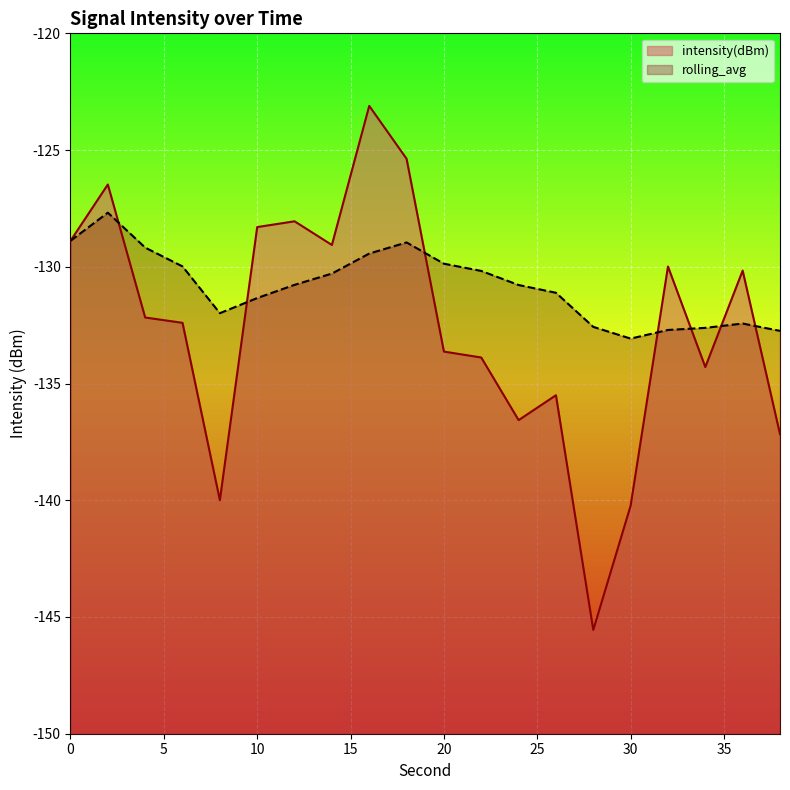

Which series has the largest total across all categories?

rolling_avg